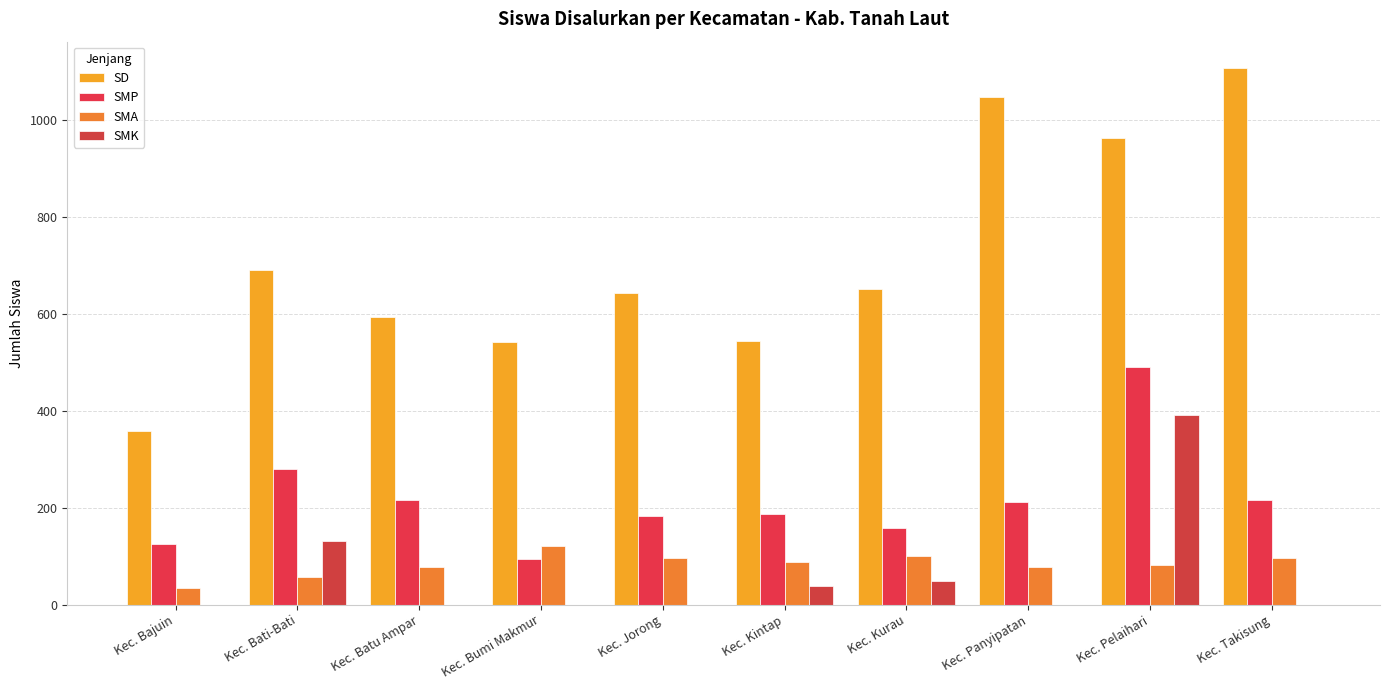

Reading left to right, transcribe all the data shown in this chart.

SD: Kec. Bajuin=359	Kec. Bati-Bati=690	Kec. Batu Ampar=593	Kec. Bumi Makmur=541	Kec. Jorong=642	Kec. Kintap=543	Kec. Kurau=652	Kec. Panyipatan=1048	Kec. Pelaihari=963	Kec. Takisung=1106
SMP: Kec. Bajuin=126	Kec. Bati-Bati=280	Kec. Batu Ampar=215	Kec. Bumi Makmur=94	Kec. Jorong=183	Kec. Kintap=187	Kec. Kurau=159	Kec. Panyipatan=212	Kec. Pelaihari=490	Kec. Takisung=215
SMA: Kec. Bajuin=35	Kec. Bati-Bati=56	Kec. Batu Ampar=77	Kec. Bumi Makmur=121	Kec. Jorong=96	Kec. Kintap=88	Kec. Kurau=100	Kec. Panyipatan=77	Kec. Pelaihari=81	Kec. Takisung=96
SMK: Kec. Bajuin=0	Kec. Bati-Bati=132	Kec. Batu Ampar=0	Kec. Bumi Makmur=0	Kec. Jorong=0	Kec. Kintap=38	Kec. Kurau=49	Kec. Panyipatan=0	Kec. Pelaihari=392	Kec. Takisung=0